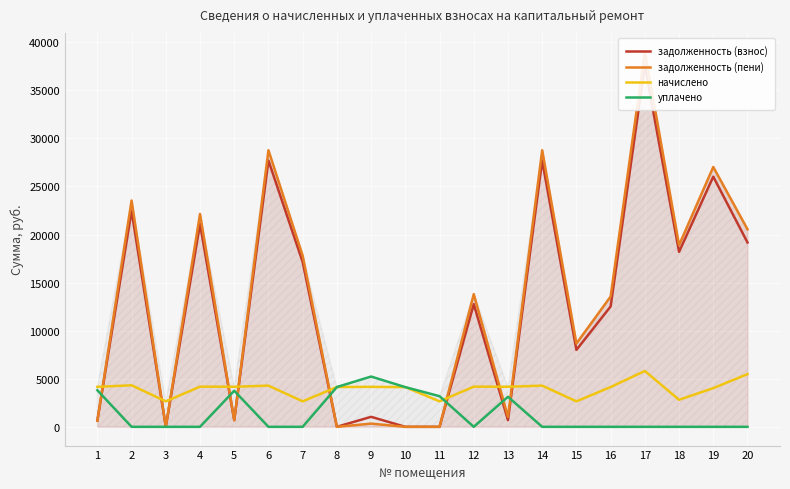

How many intersections are there between задолженность (пени) and уплачено?

7